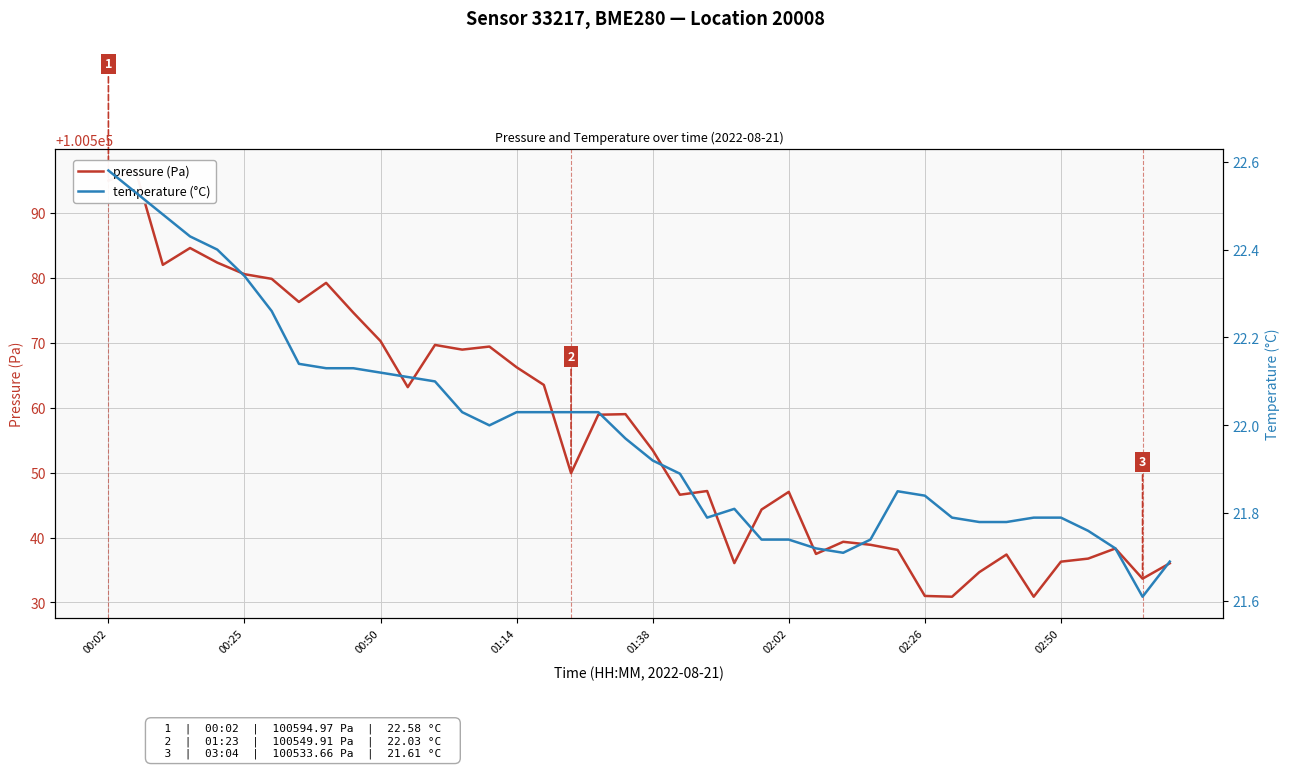

How many lines are shown in the chart?

2